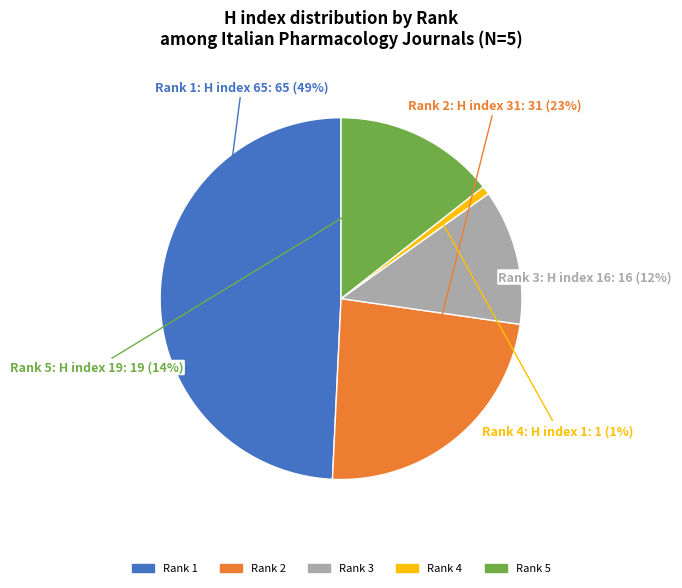

To the nearest percent, what is the average slice percentage?

20%